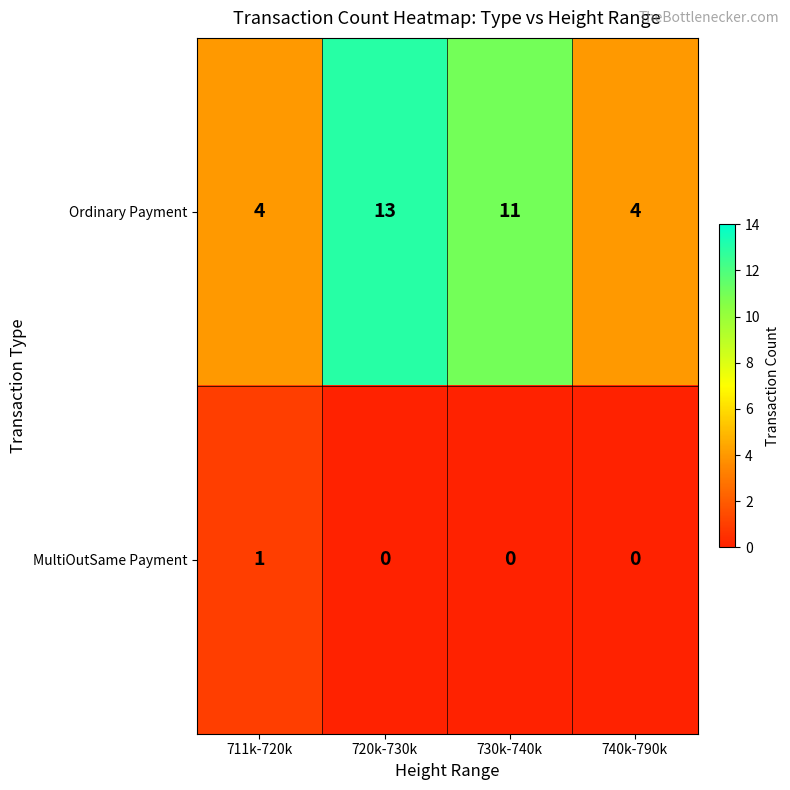

At how many categories does at least one series exceed 5?

2